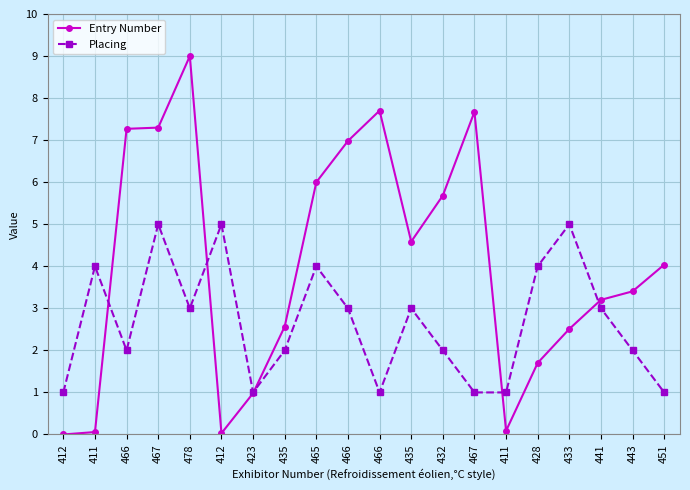

After their last crossing, which series has the higher values: Placing or Entry Number?

Entry Number